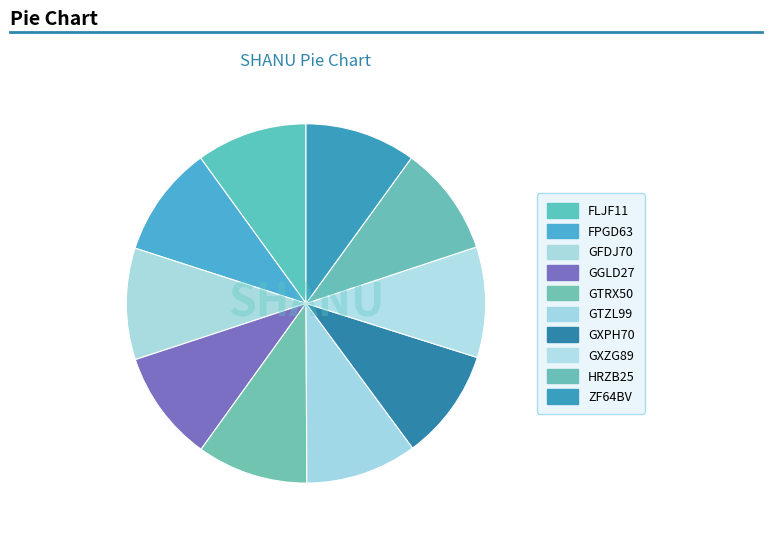

Which slice is the largest?

GTZL99